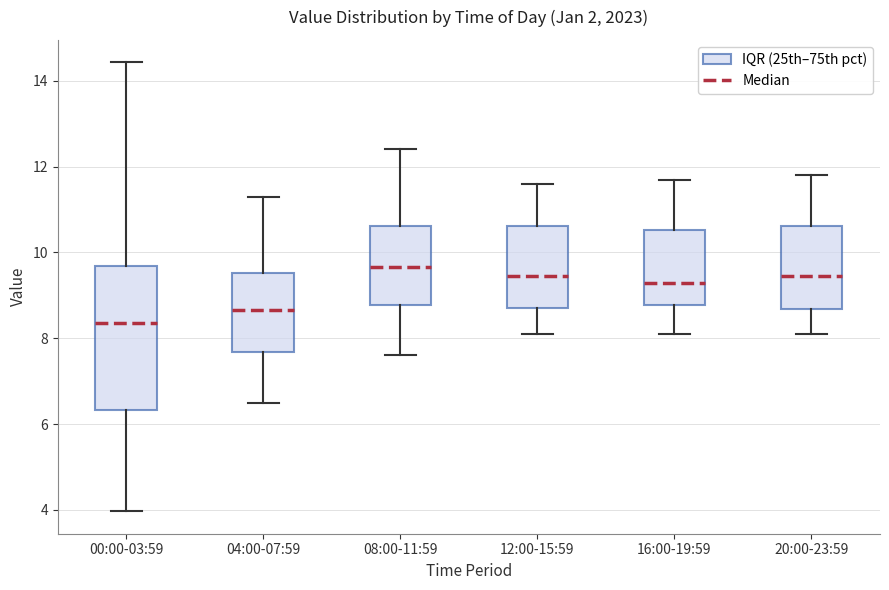

Reading left to right, transcribe this box plot: for each box, give where its median line is, the range the box spans, and where its two whiskers end, as read against the y-axis. The values are not printed on the chart, so give them approximately, as read against the axis.

00:00-03:59: median 8.4, box 6.4 to 9.6, whiskers 4.0 to 14.4
04:00-07:59: median 8.6, box 7.6 to 9.6, whiskers 6.6 to 11.4
08:00-11:59: median 9.6, box 8.8 to 10.6, whiskers 7.6 to 12.4
12:00-15:59: median 9.4, box 8.8 to 10.6, whiskers 8.2 to 11.6
16:00-19:59: median 9.4, box 8.8 to 10.6, whiskers 8.2 to 11.8
20:00-23:59: median 9.4, box 8.6 to 10.6, whiskers 8.2 to 11.8